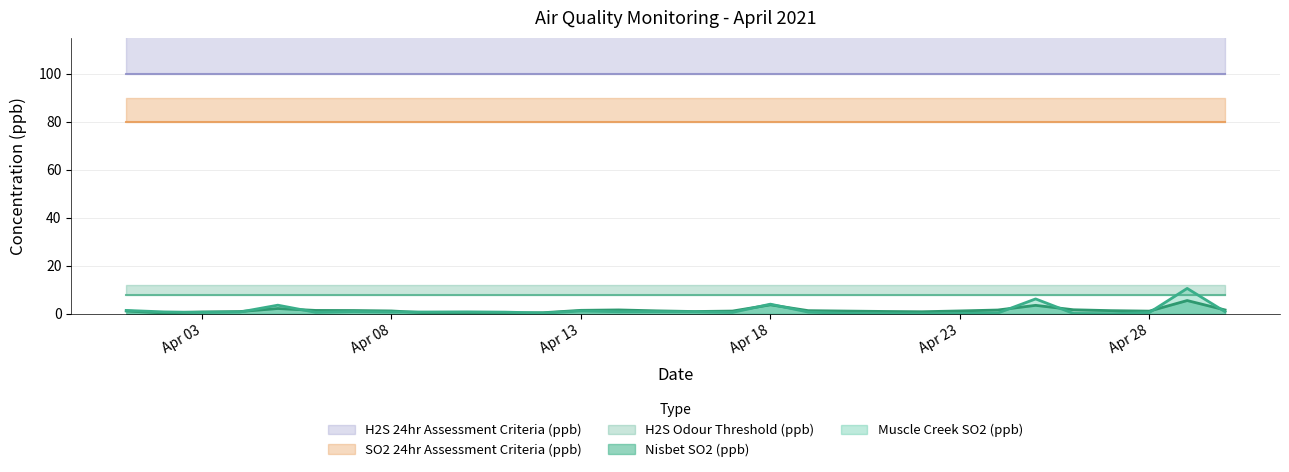

At which category is the sum across all series the highest?

2021-04-29